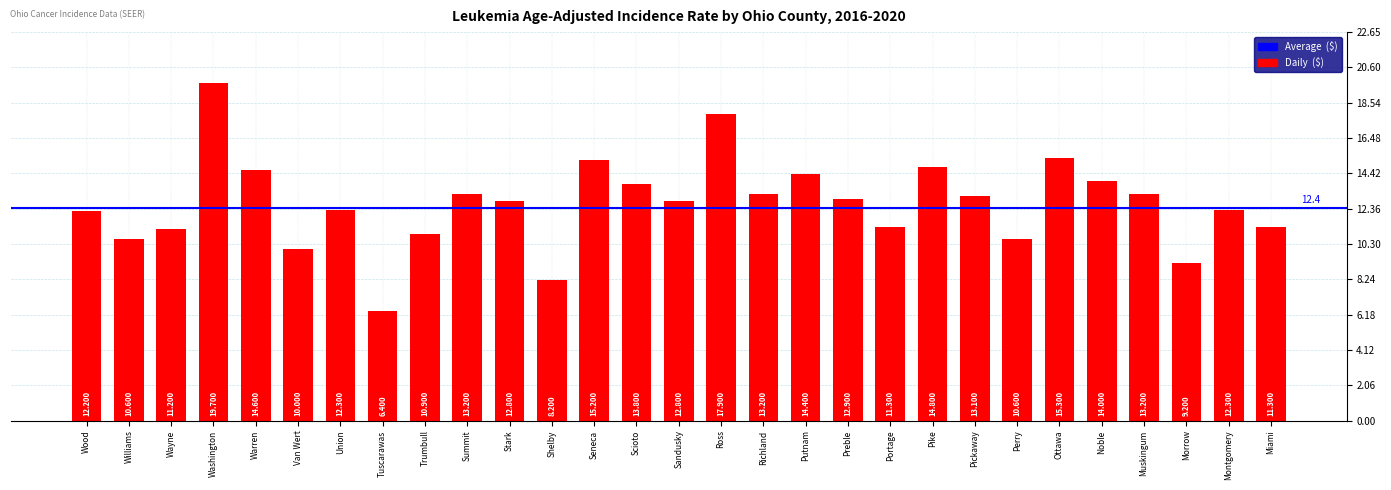

What position from the left is Portage?

20